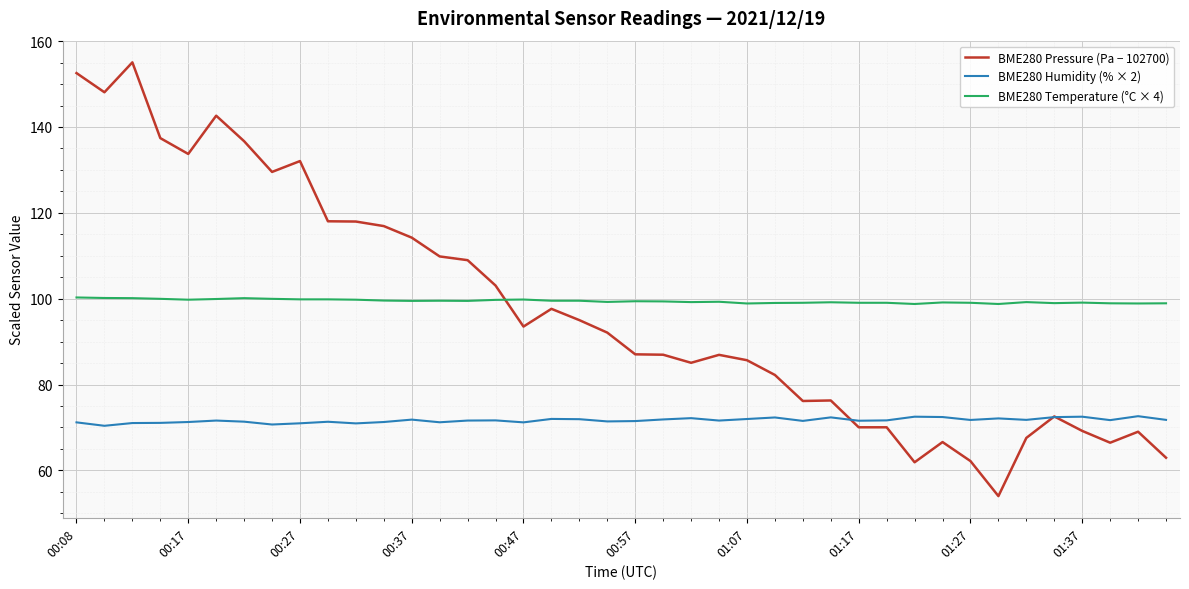

Which series has the widest spread of values?

BME280 Pressure (Pa − 102700)